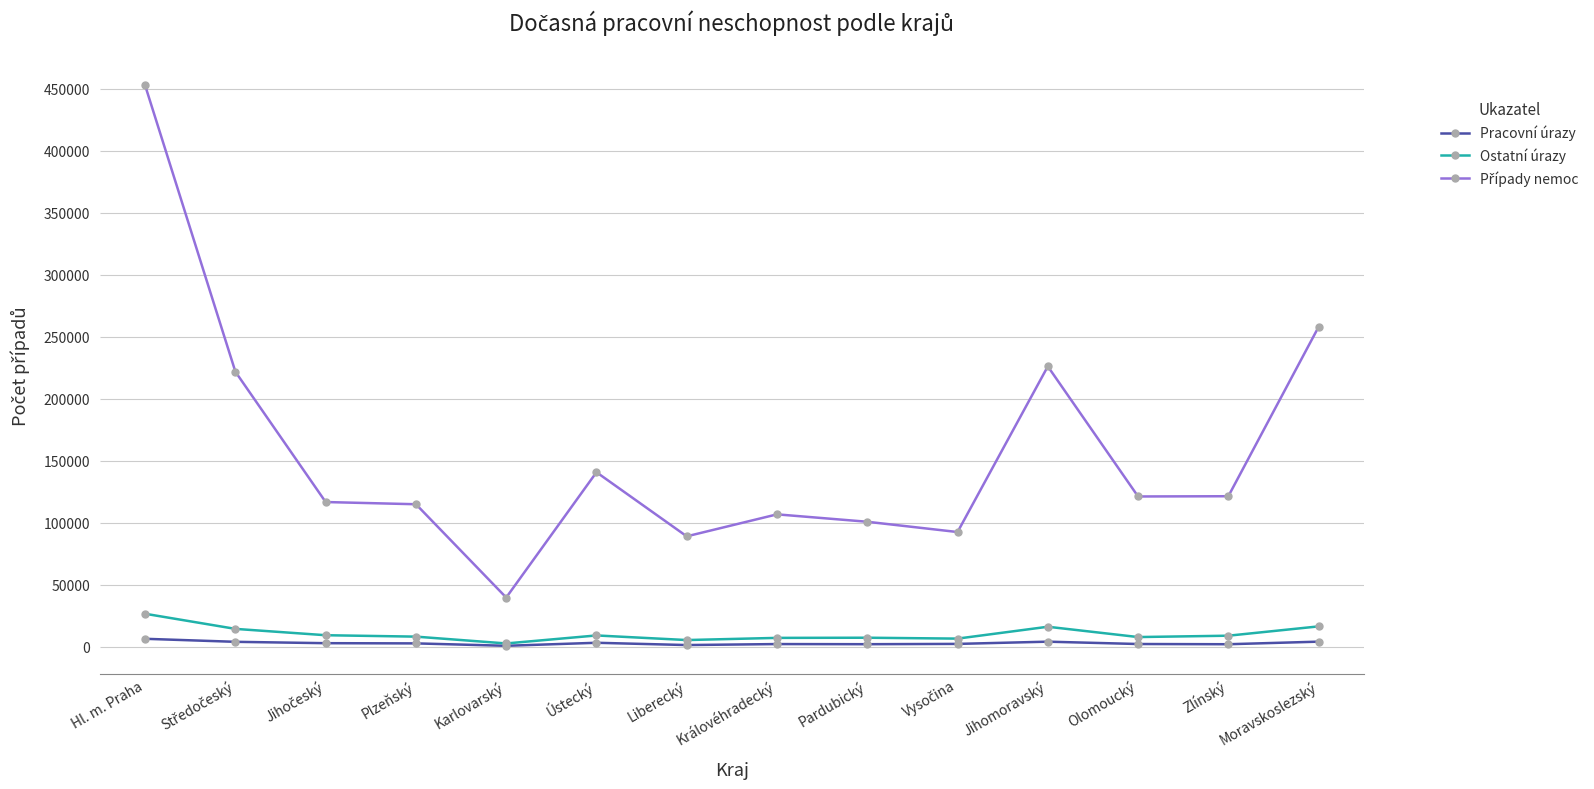

What is the maximum value for Ostatní úrazy?

26669